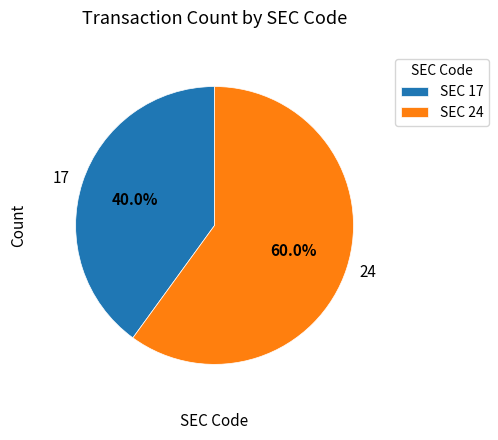

Which category has the biggest portion of the pie?

24